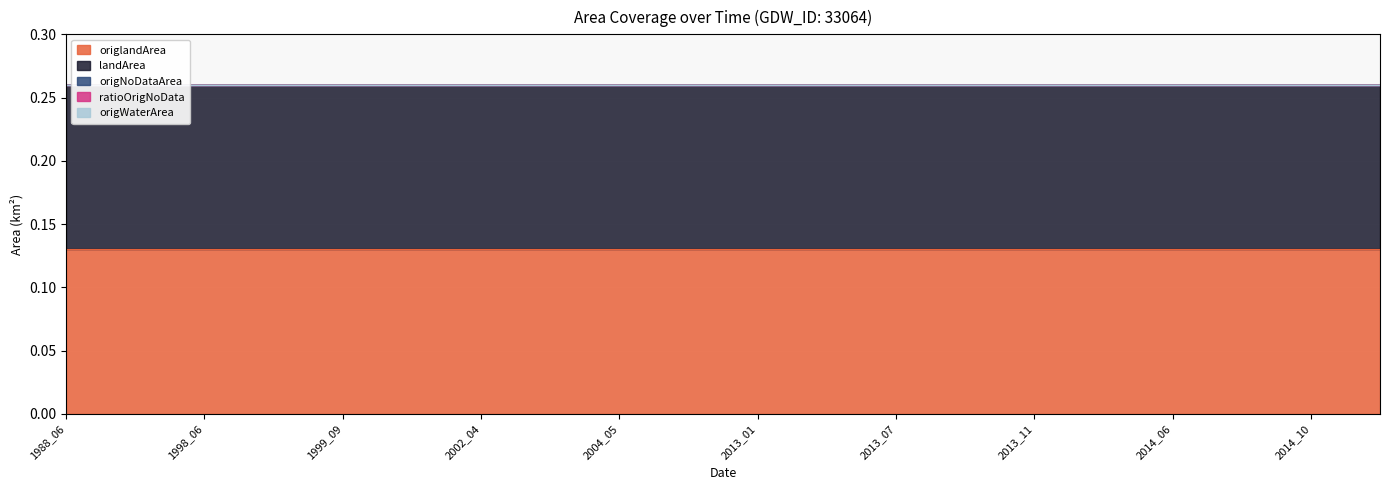

True or false: origNoDataArea and origWaterArea cross at least once.

False